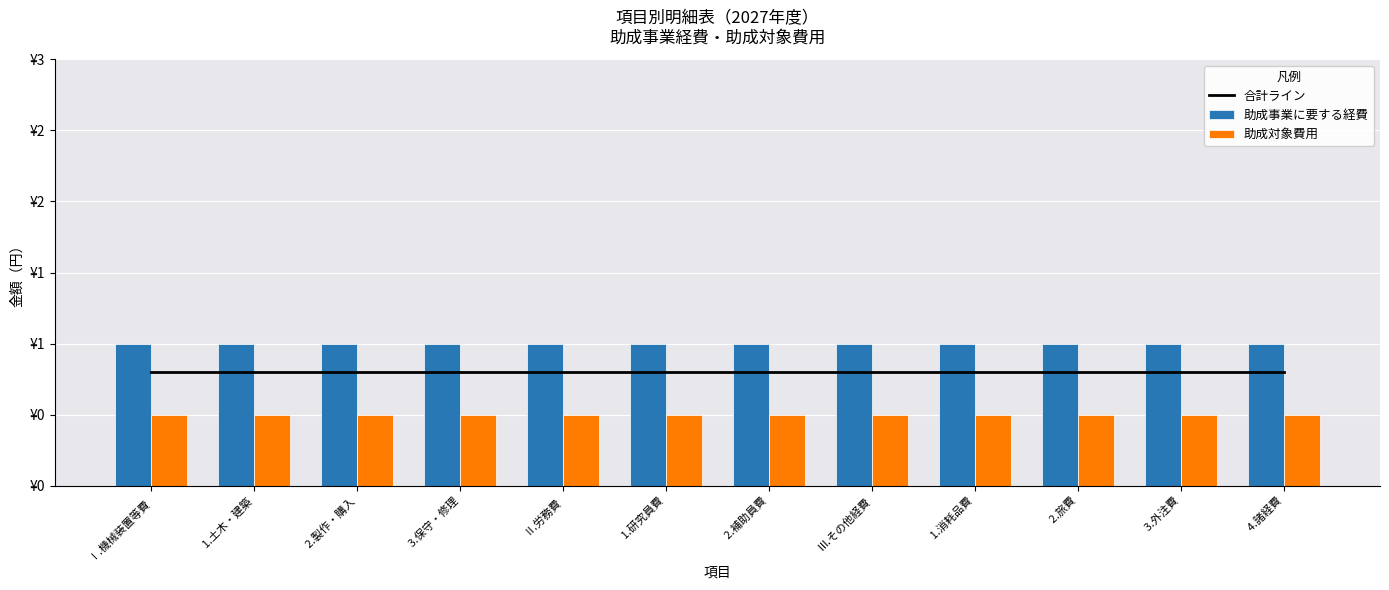

At how many categories does at least one series exceed 0?

12